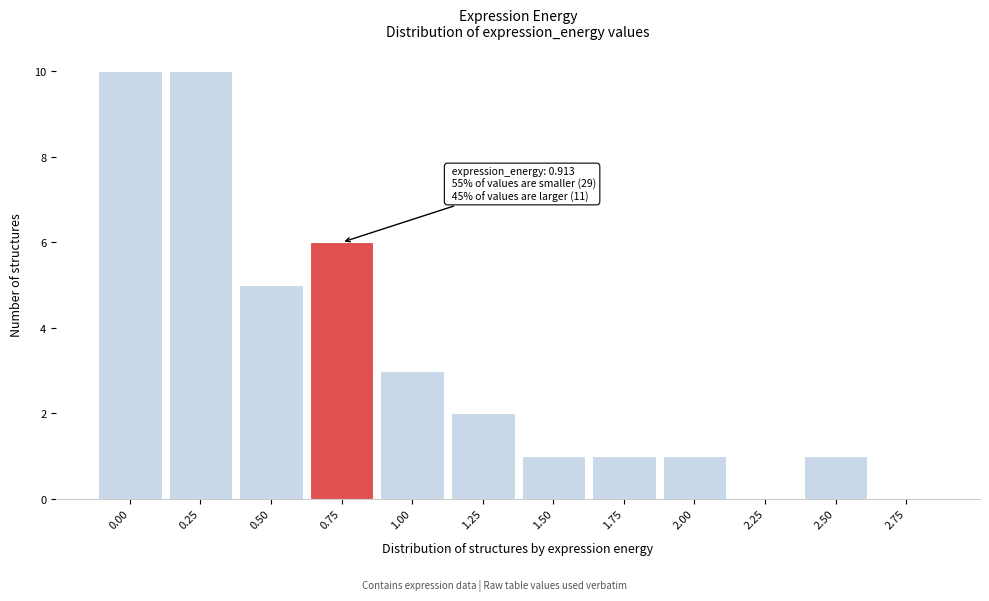

Reading right to left, extract all data points from this chart.

2.75=0	2.50=1	2.25=0	2.00=1	1.75=1	1.50=1	1.25=2	1.00=3	0.75=6	0.50=5	0.25=10	0.00=10